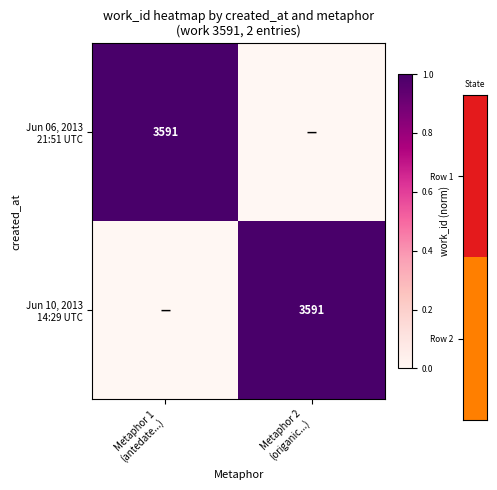

List the labels in order of Jun 10, 2013 14:29 UTC value, smallest first.

Metaphor 1 (antedate...), Metaphor 2 (origanic...)